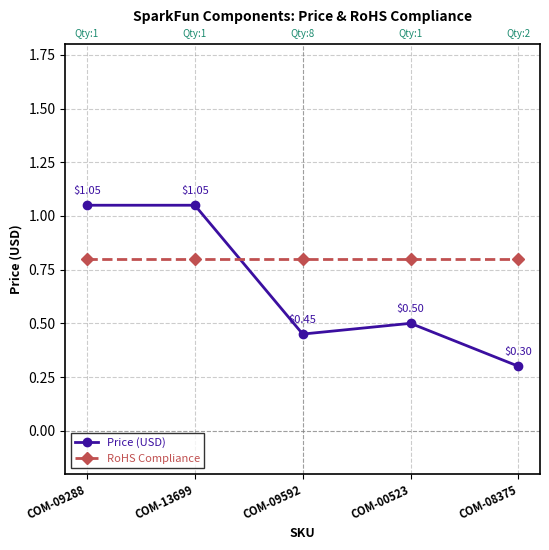

At how many categories does at least one series exceed 0?

5